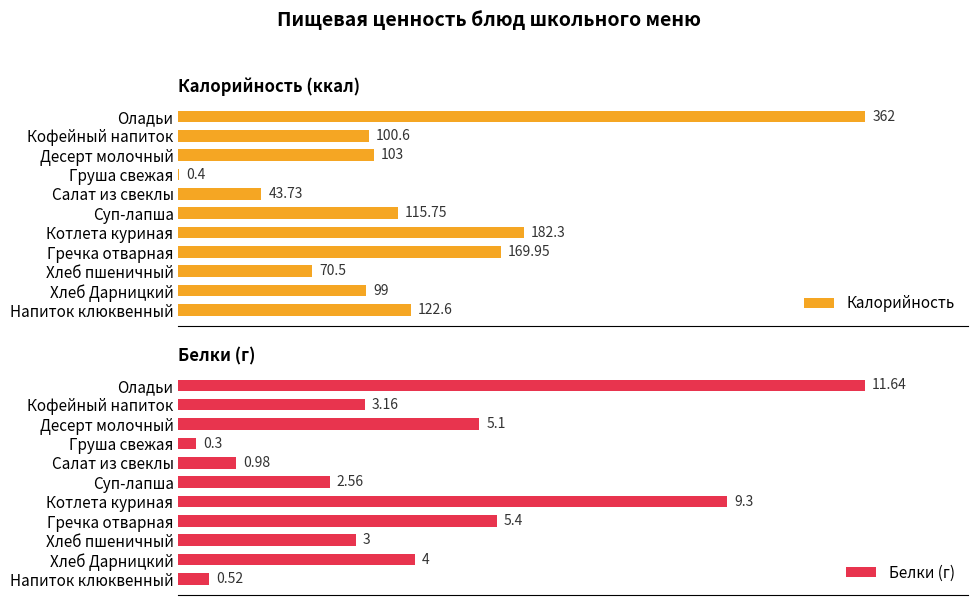

At which label is Белки (г) closest to 5?

Десерт молочный